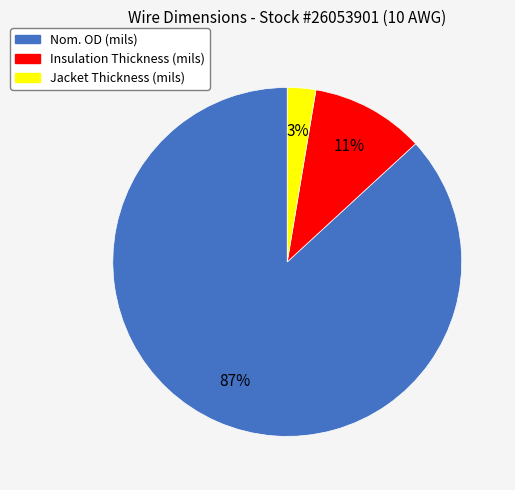

Which has a higher value, Nom. OD (mils) or Jacket Thickness (mils)?

Nom. OD (mils)